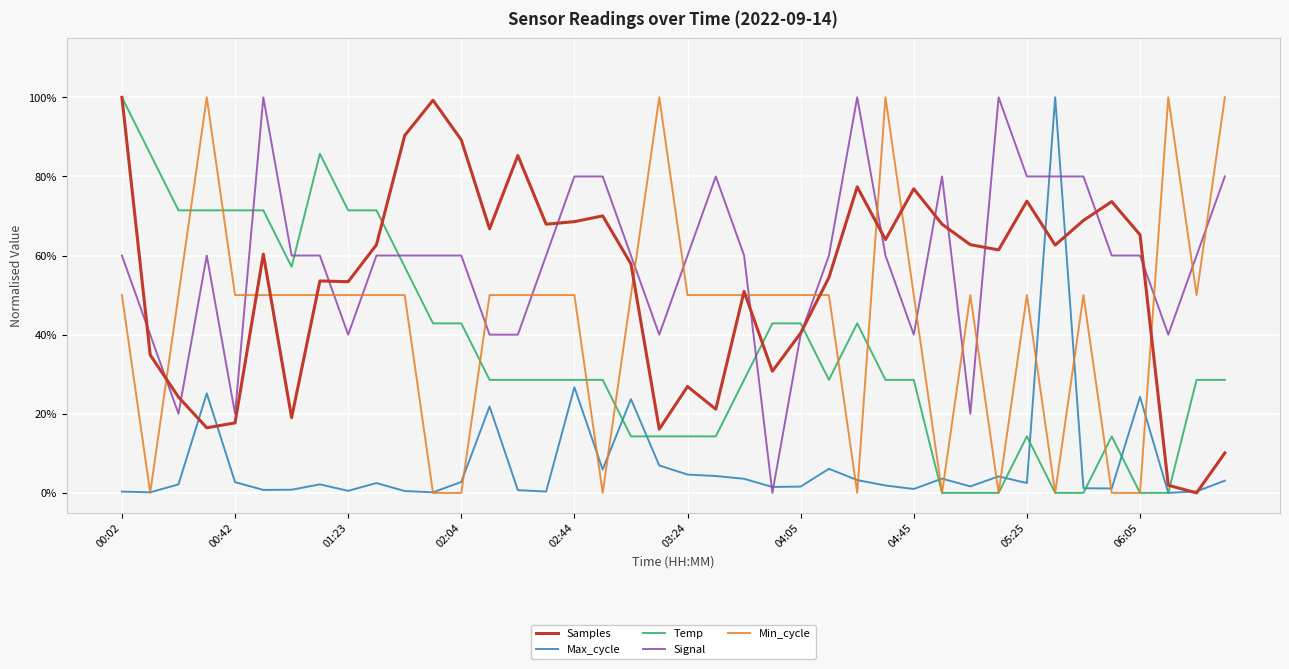

What are all the series names shown in the legend?

Samples, Max_cycle, Temp, Signal, Min_cycle